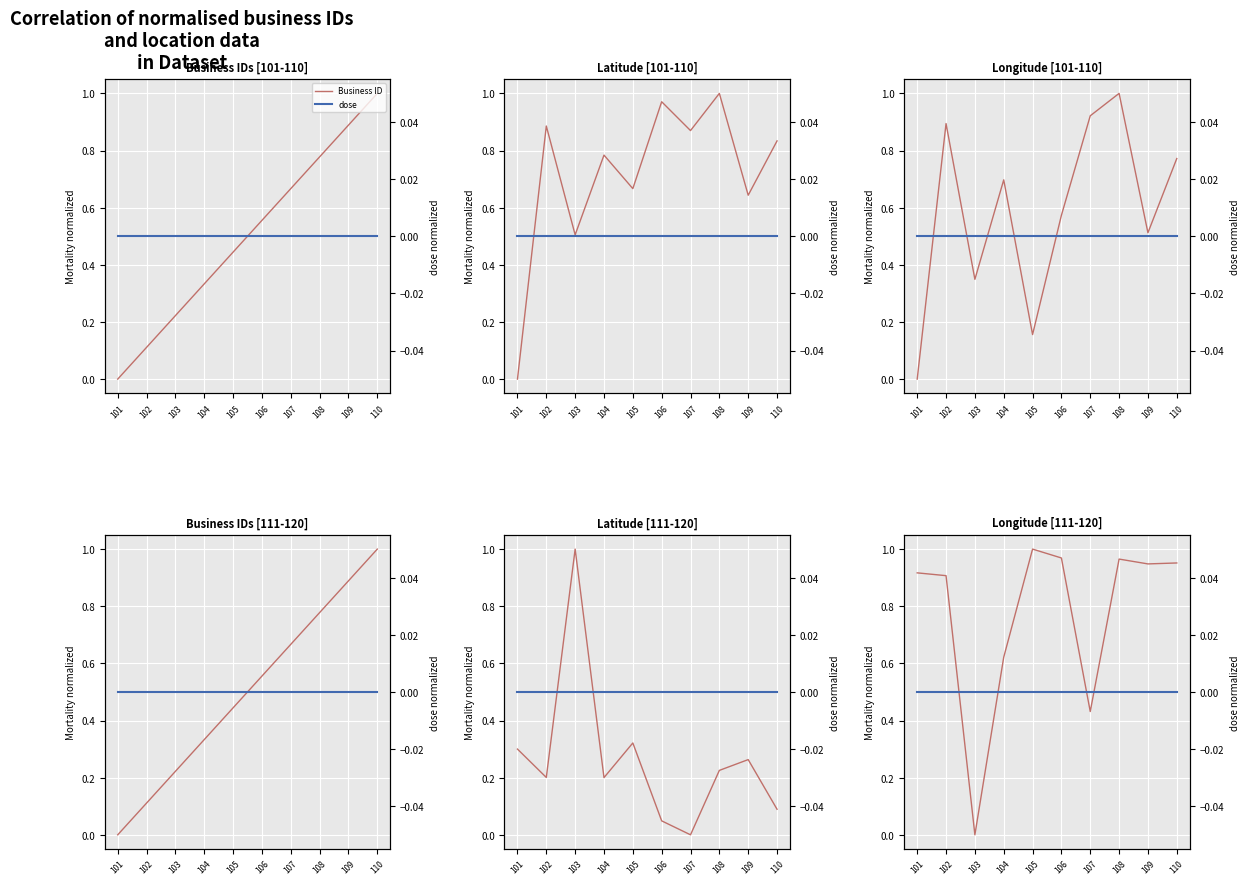

Is this an area chart (filled region under the line)?

No